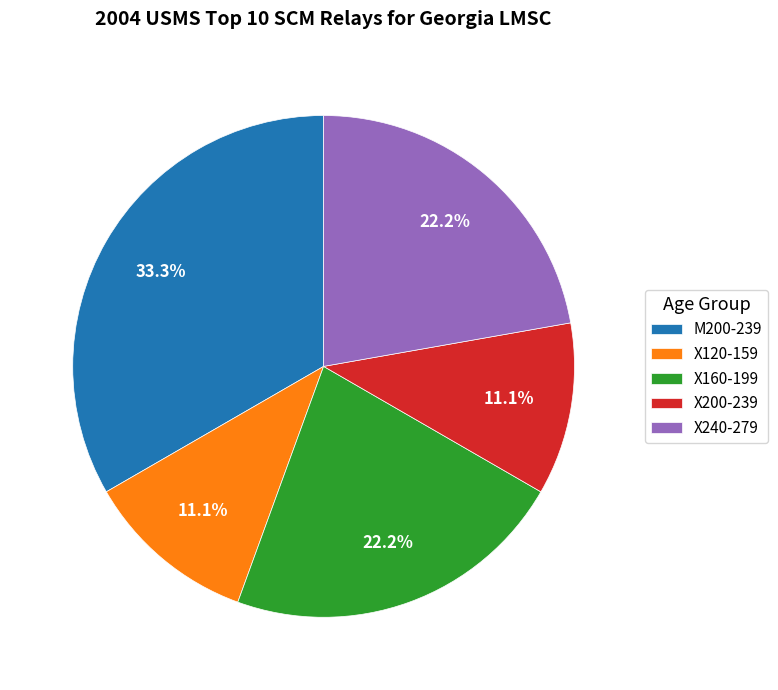

To the nearest percent, what portion does X120-159 represent?

11%